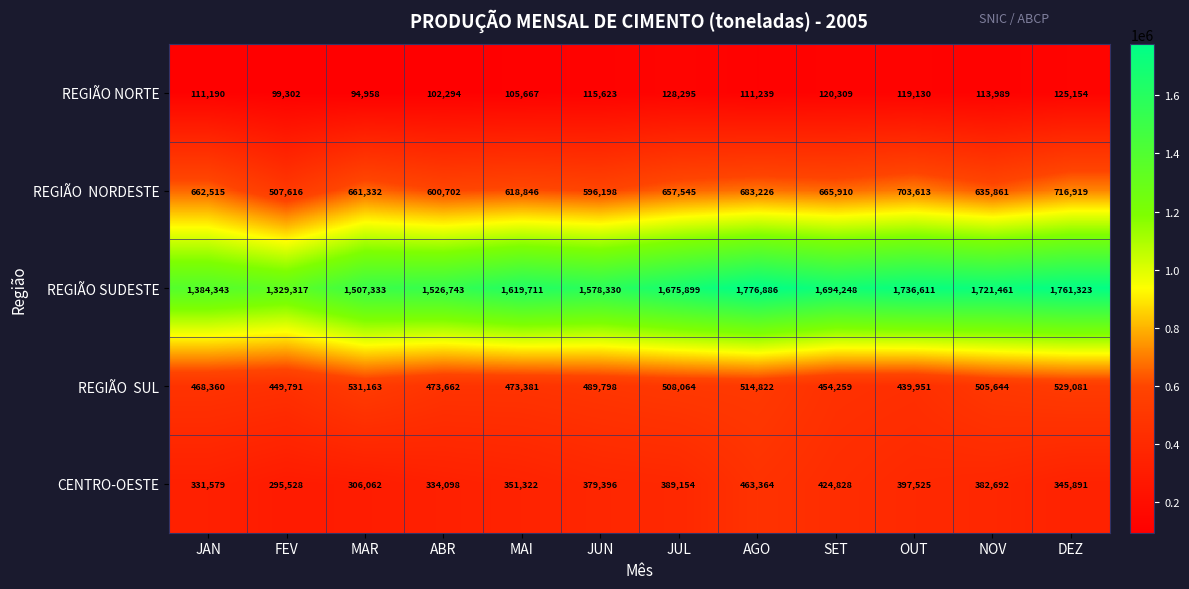

Rank the categories by CENTRO-OESTE value from lowest to highest.

FEV, MAR, JAN, ABR, DEZ, MAI, JUN, NOV, JUL, OUT, SET, AGO